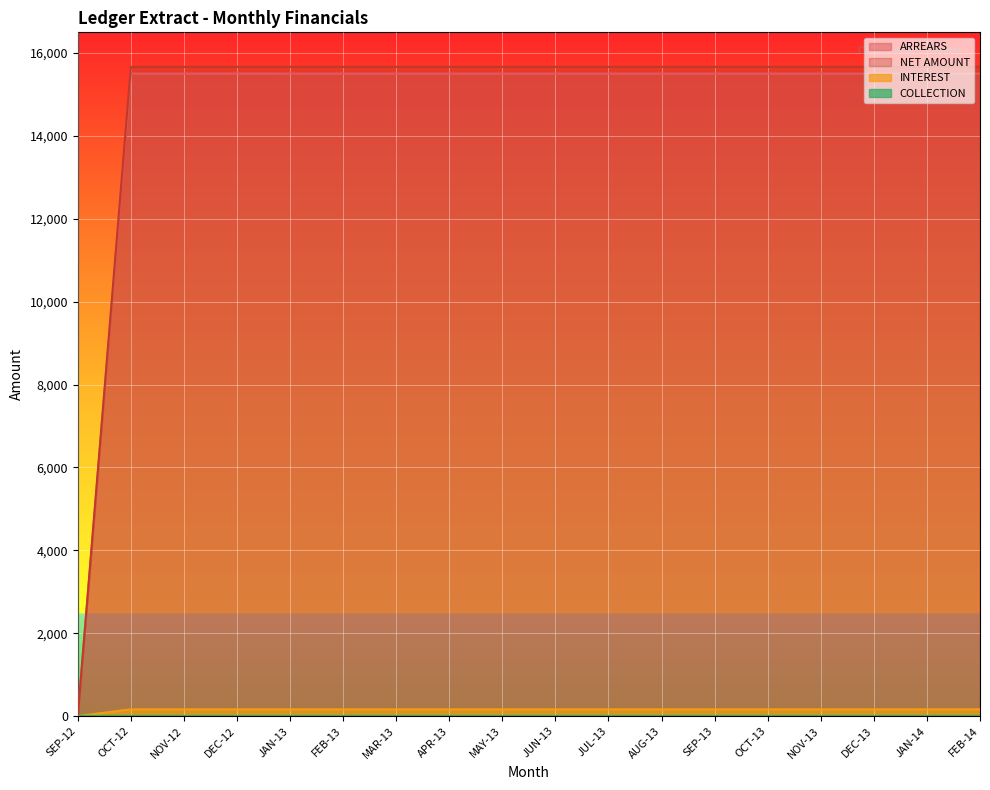

What is the approximate value of NET AMOUNT at JAN-14?

15668.0